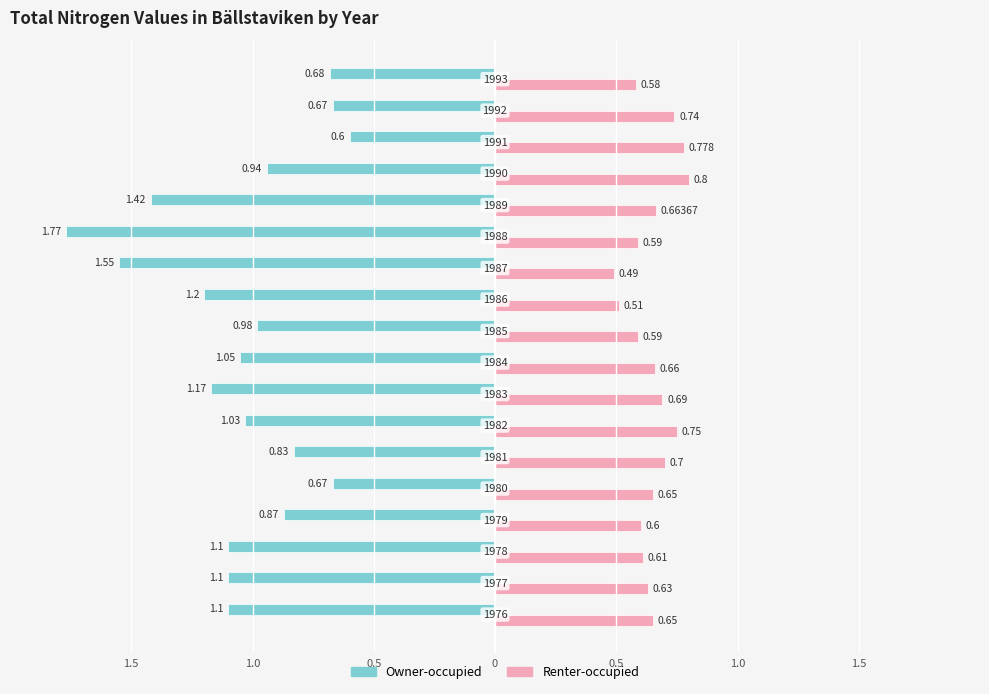

Where is Owner-occupied nearest to the value 1?

1985